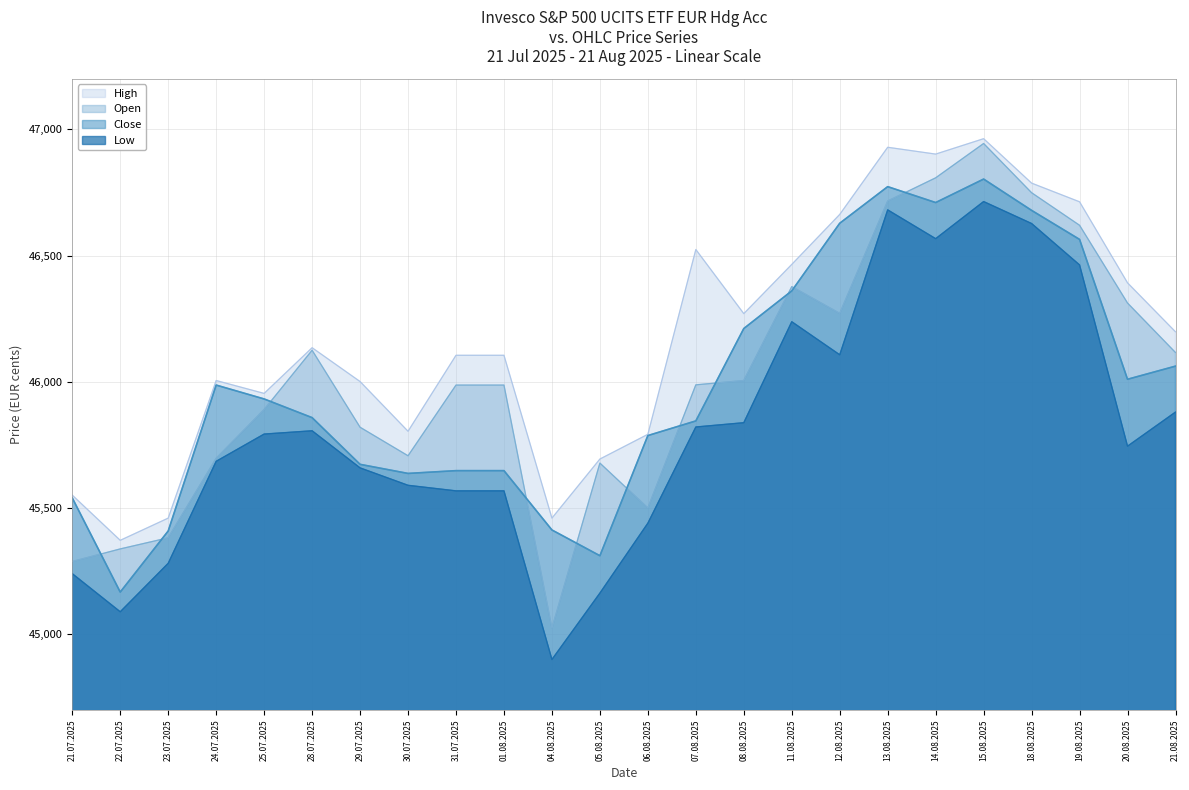

True or false: Close and Low cross at least once.

False